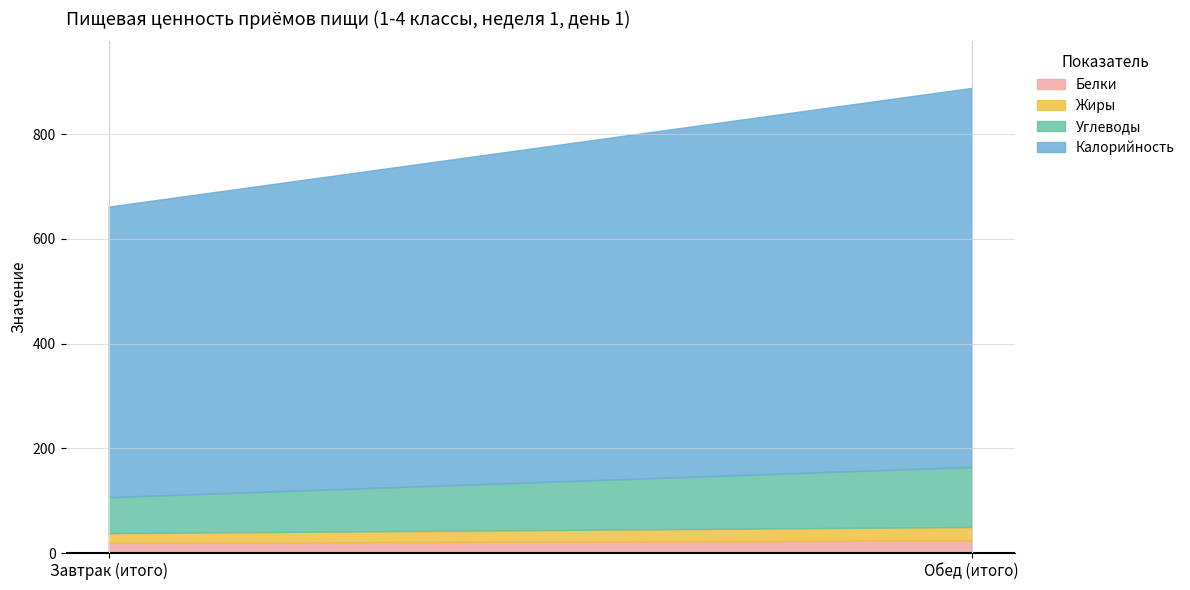

Does the chart have visible grid lines?

Yes